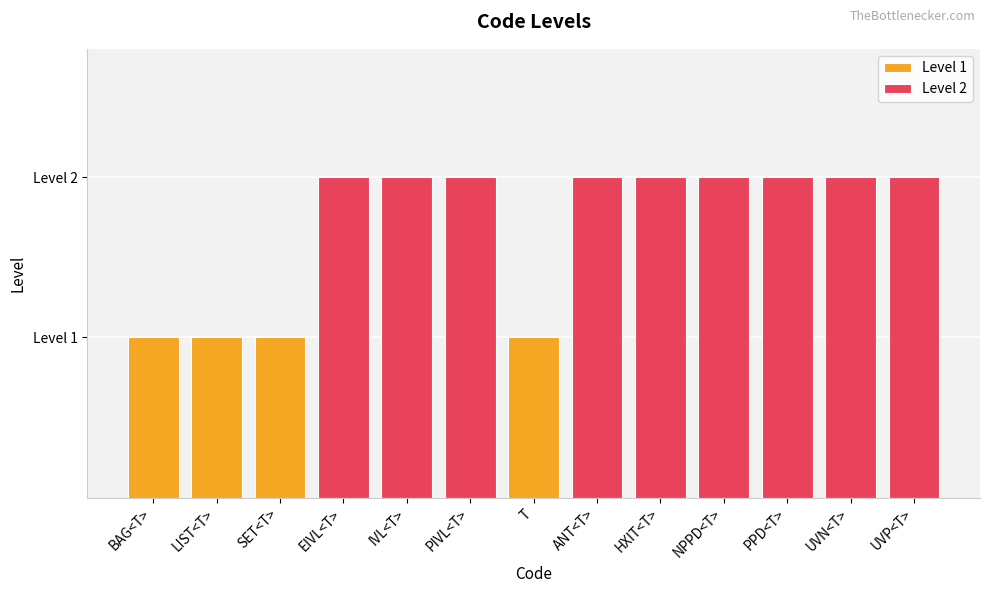

List the labels in order of value, largest first.

EIVL<T>, IVL<T>, PIVL<T>, ANT<T>, HXIT<T>, NPPD<T>, PPD<T>, UVN<T>, UVP<T>, BAG<T>, LIST<T>, SET<T>, T